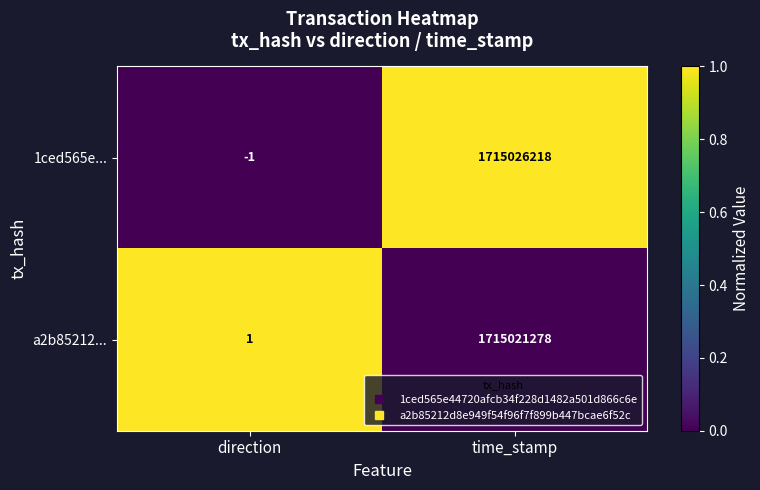

Which series has the largest range (max minus min)?

1ced565e...